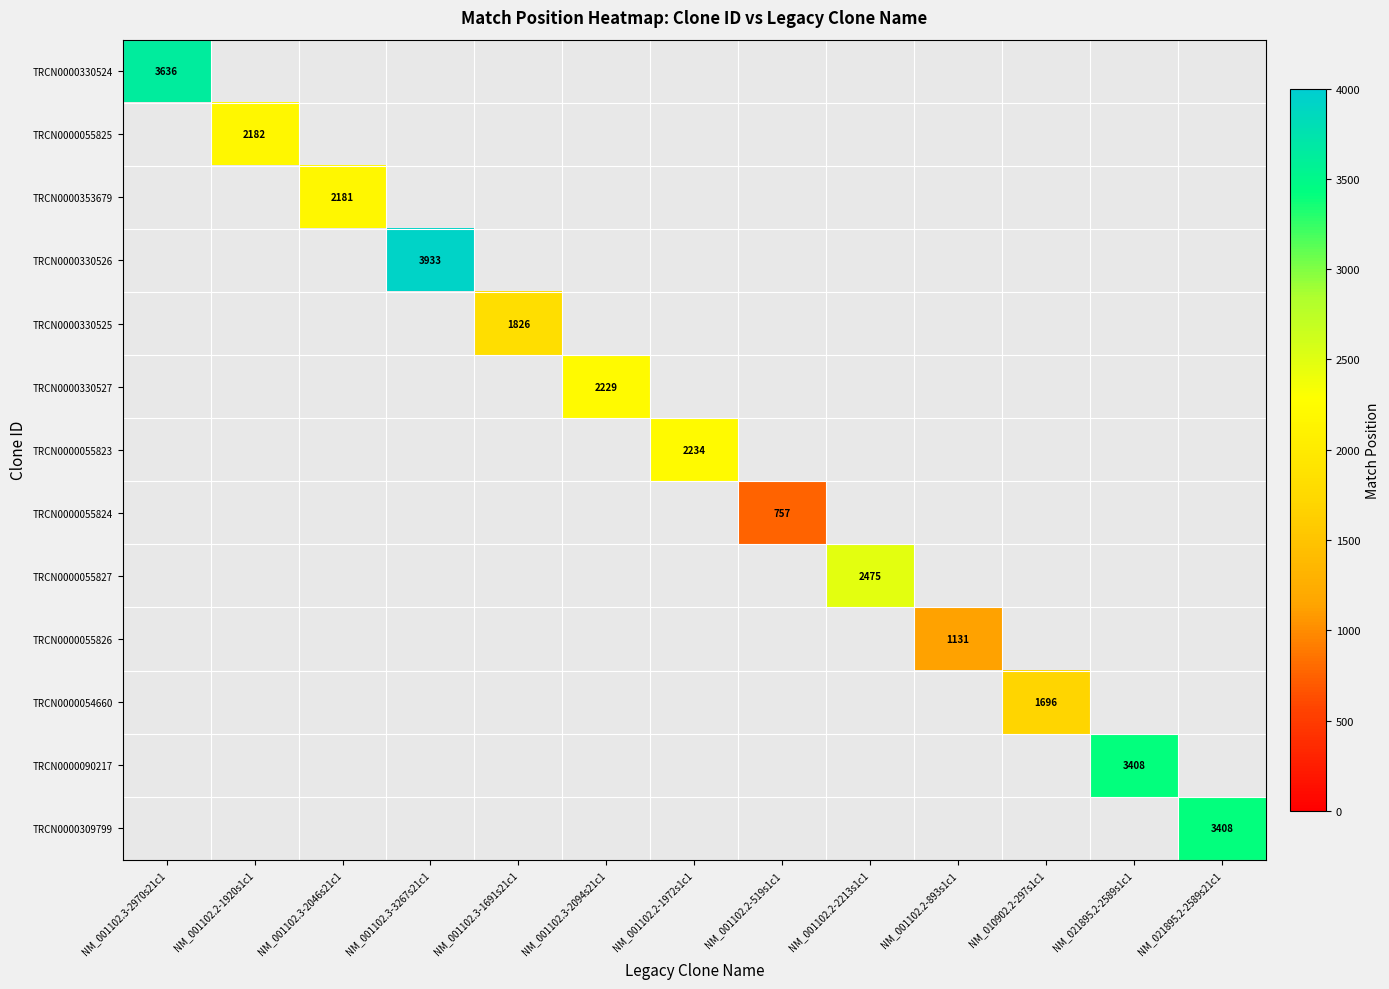

True or false: TRCN0000055825 has a value of 2182 at NM_001102.2-1920s1c1.

True